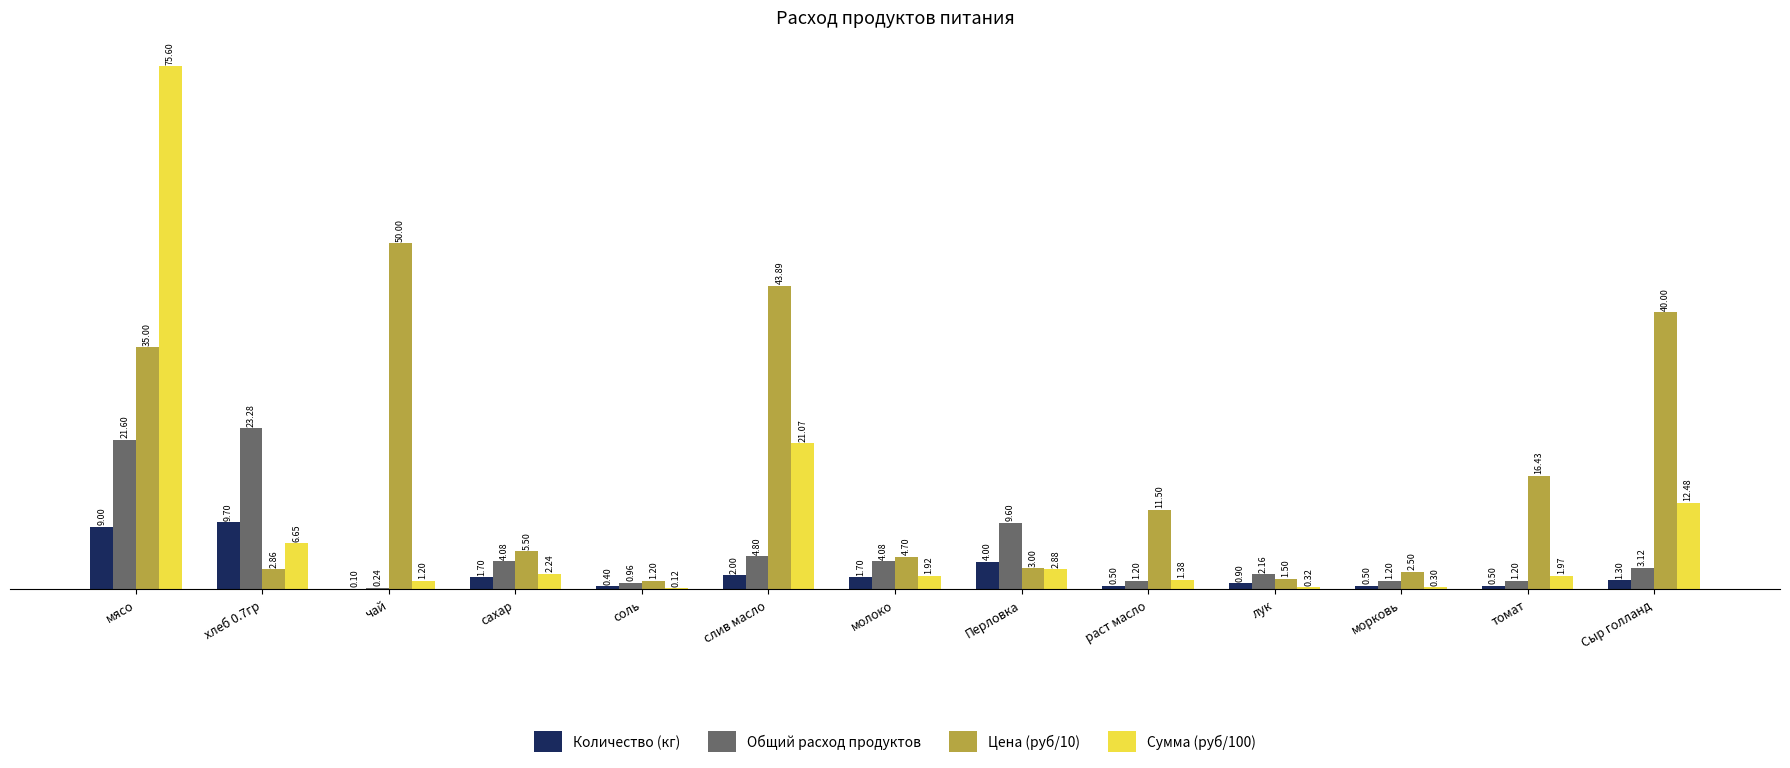

At which category is the sum across all series the highest?

мясо